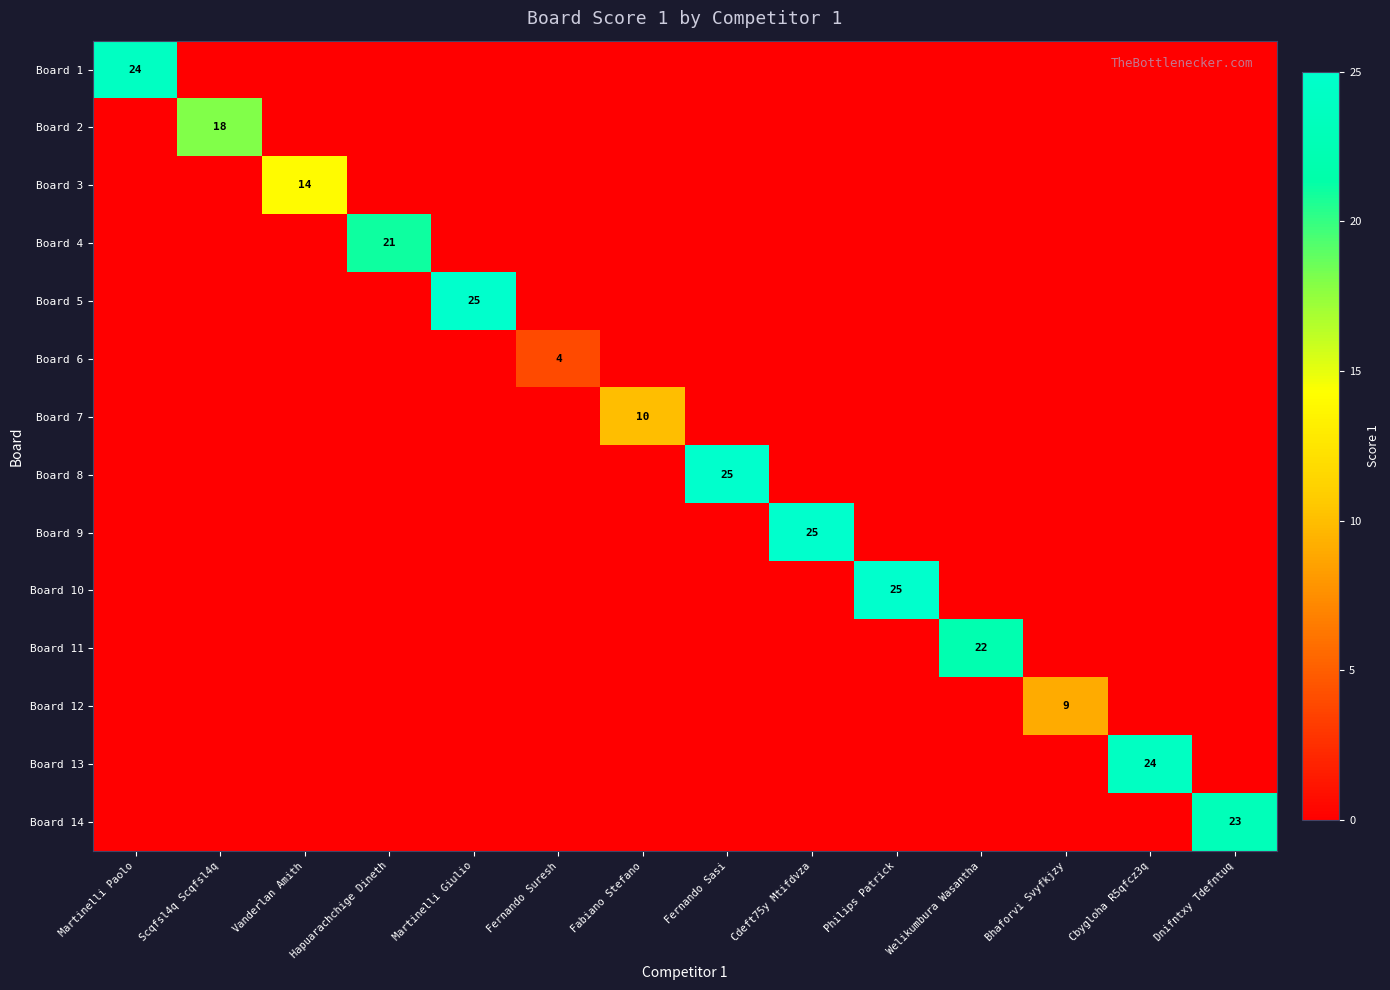

What is the highest value of the Board 14 series?

23